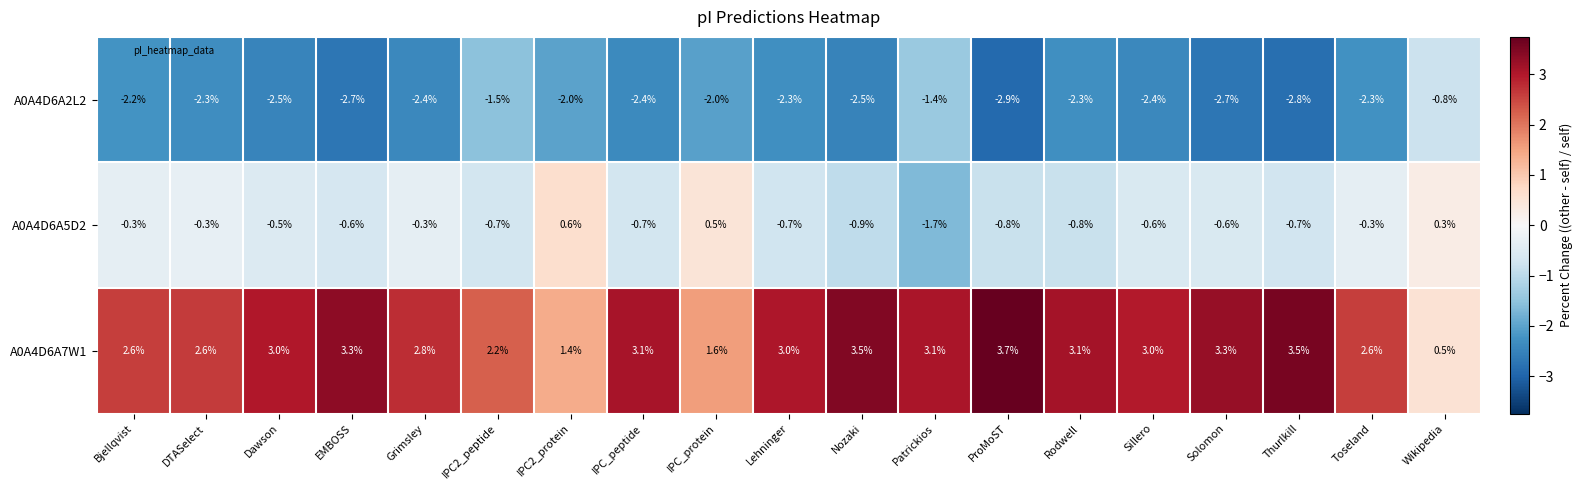

Which series has the largest total across all categories?

A0A4D6A7W1